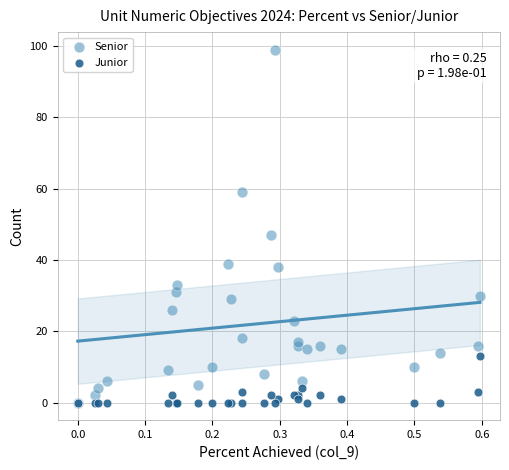

Across all series, what Y value is closest to 49?

47